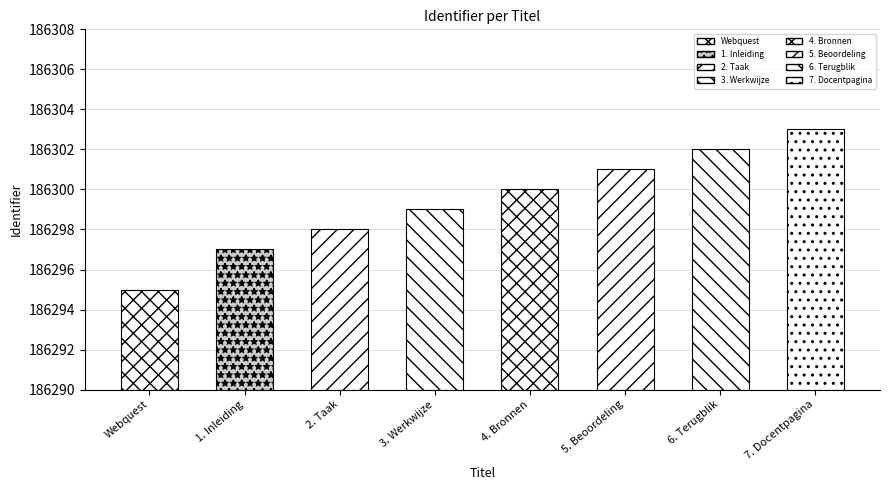

How many series are shown in this chart?

1